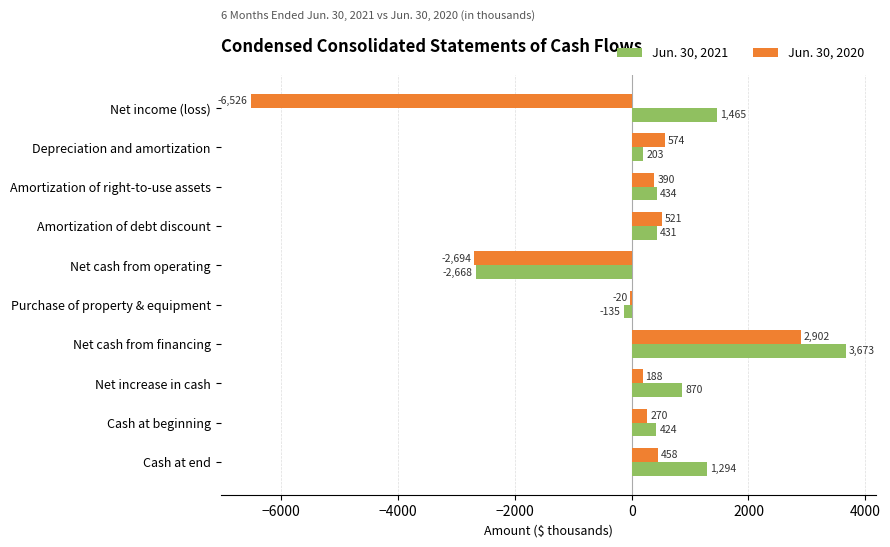

How many positive values does the Jun. 30, 2020 series have?

7